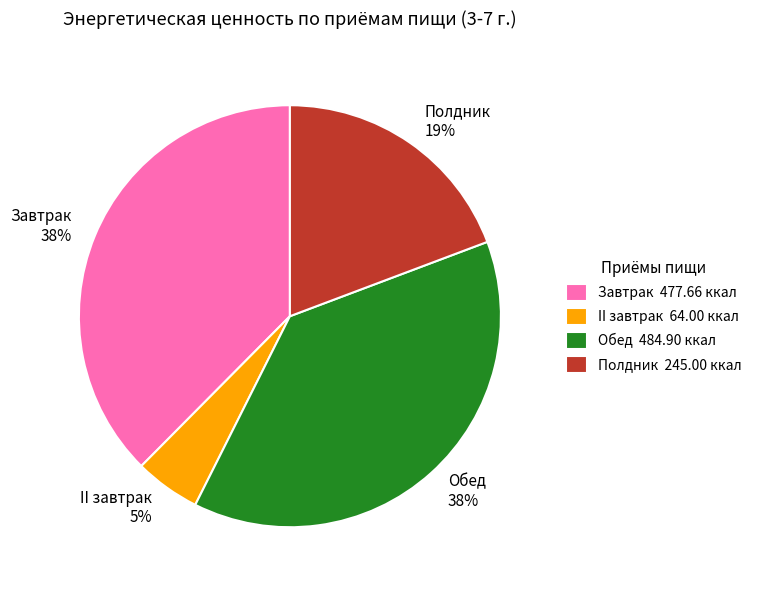

Count the number of slices in the pie.

4